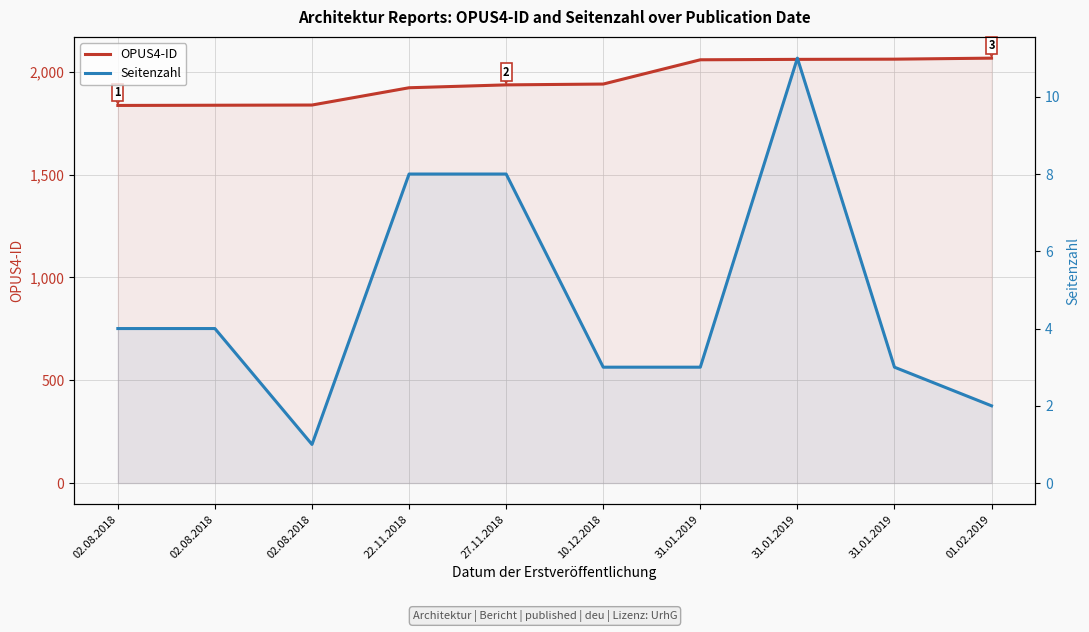

Reading right to left, extract all data points from this chart.

OPUS4-ID: 2066	2061	2060	2058	1940	1936	1922	1838	1837	1836
Seitenzahl: 2	3	11	3	3	8	8	1	4	4